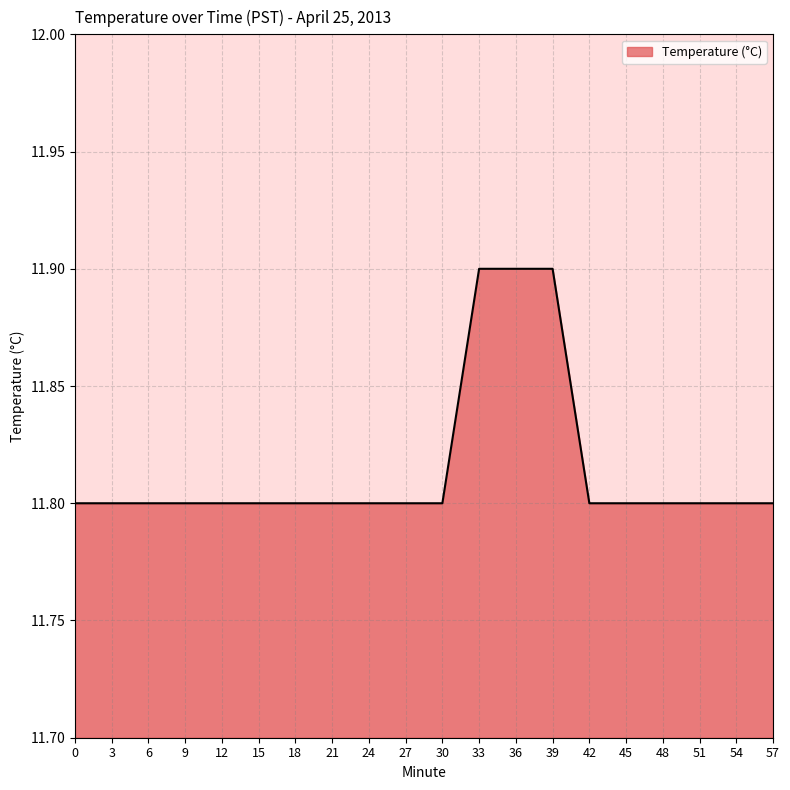

What is the difference between the maximum and second lowest values?

0.1